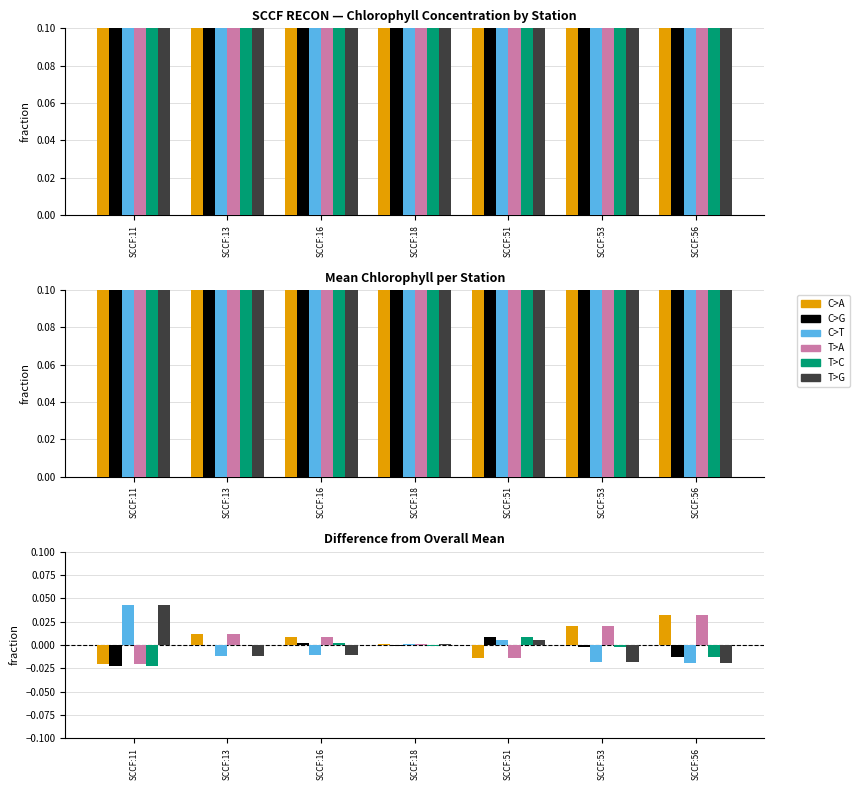

Which has a higher value, SCCF:56 or SCCF:16?

SCCF:56